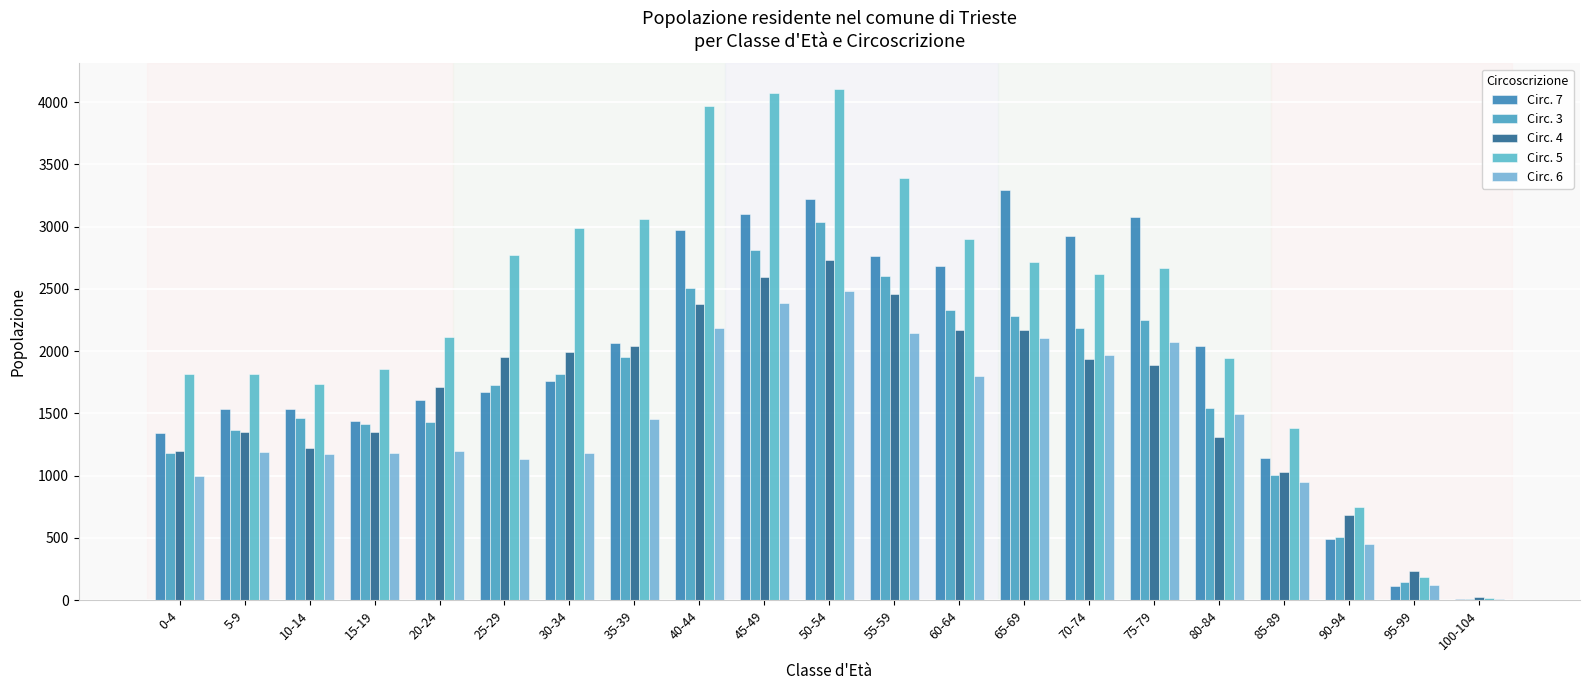

The Circ. 5 series shows 1949 at 80-84. True or false?

True